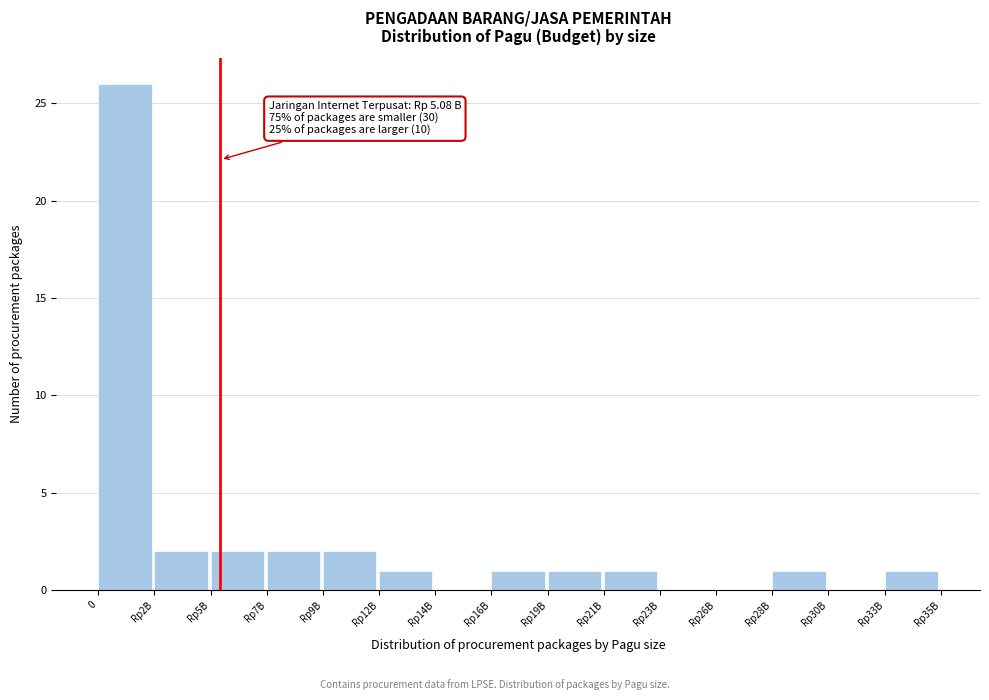

Reading left to right, list all the values displayed in this chart.

0=26	Rp2B=2	Rp5B=2	Rp7B=2	Rp9B=2	Rp12B=1	Rp14B=0	Rp16B=1	Rp19B=1	Rp21B=1	Rp23B=0	Rp26B=0	Rp28B=1	Rp30B=0	Rp33B=1